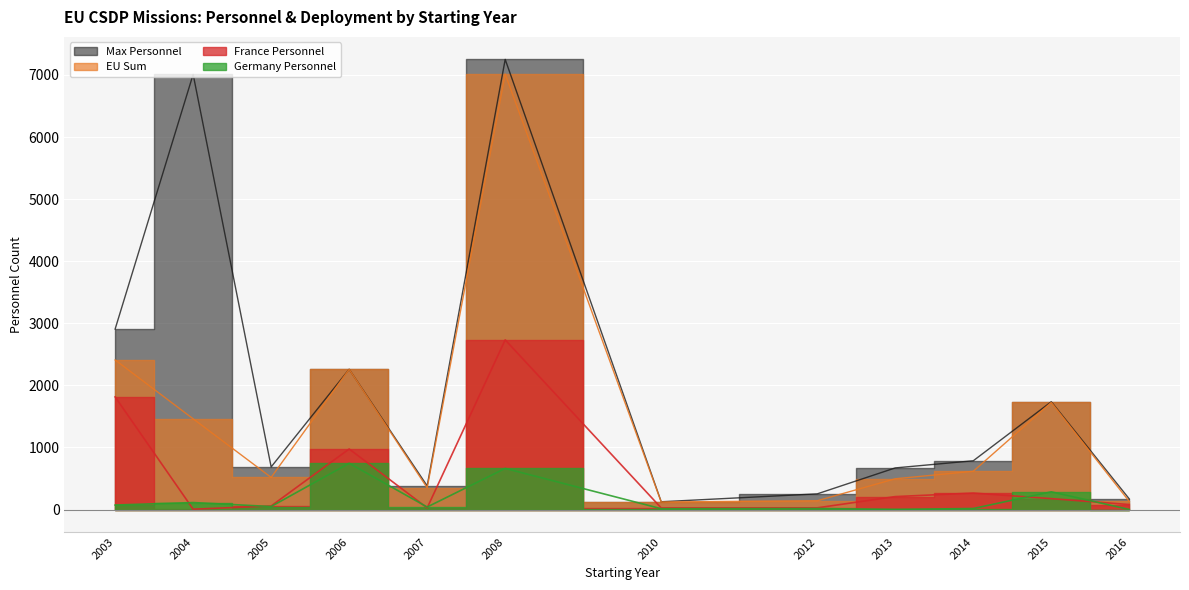

Is it true that Max Personnel equals 754 at 2013?

False